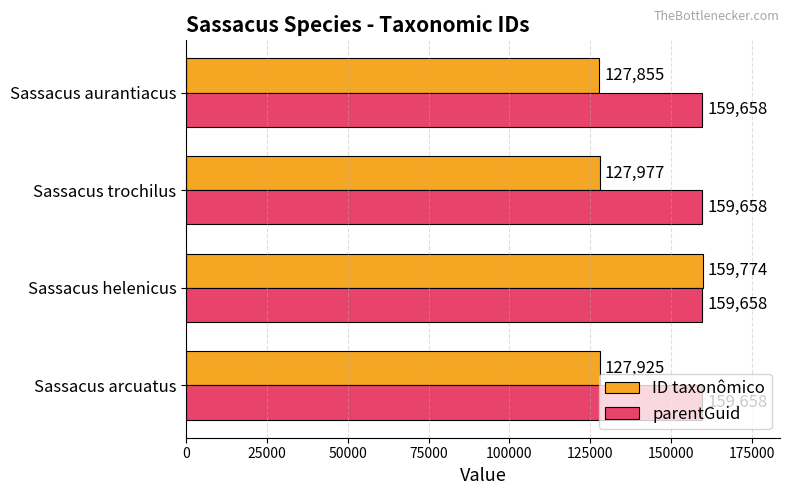

What is the spread (max minus min) of values at Sassacus arcuatus?

31733